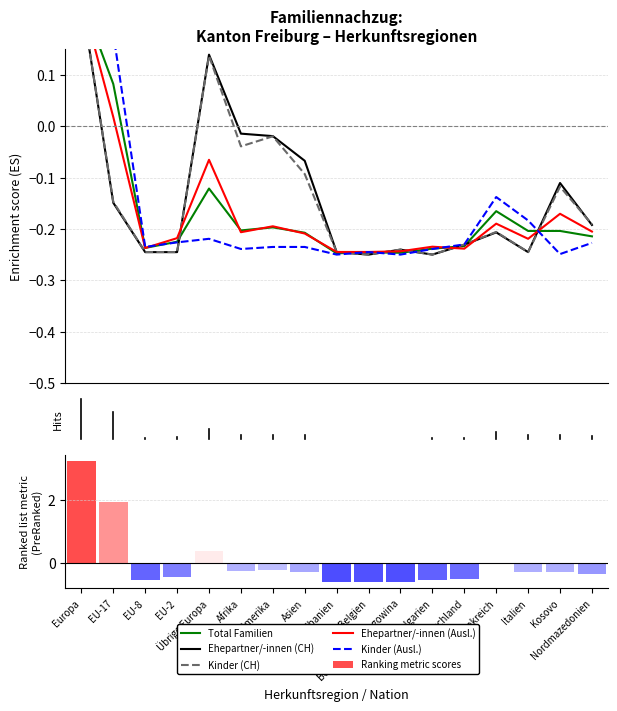

What are all the series names shown in the legend?

Total Familien, Ehepartner/-innen (CH), Kinder (CH), Ehepartner/-innen (Ausl.), Kinder (Ausl.), Ranking metric scores